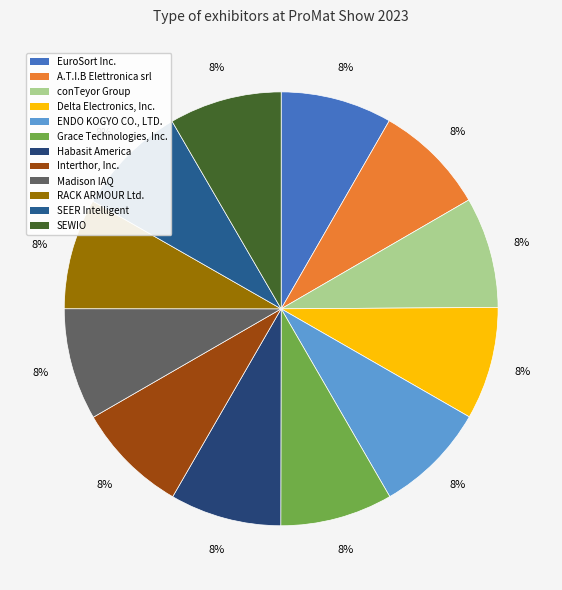

Count the number of slices in the pie.

12